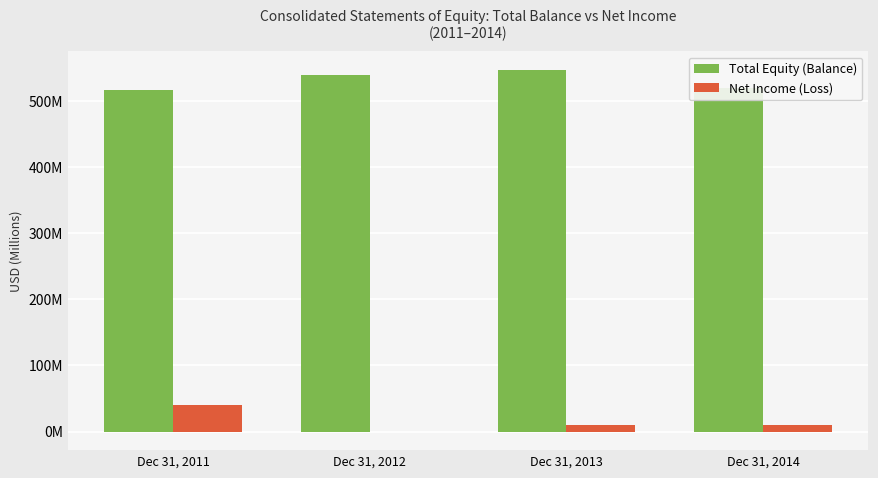

The value of Net Income (Loss) at Dec 31, 2013 is 14244302. True or false?

False